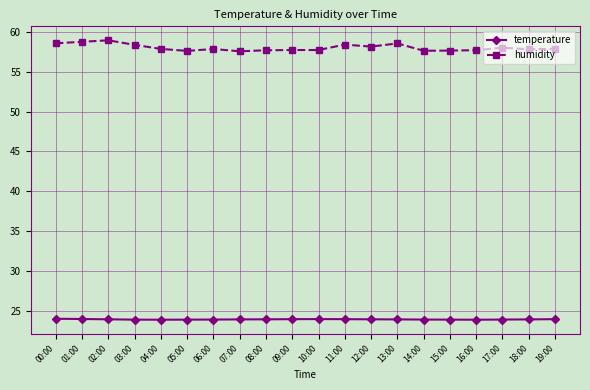

The value of humidity at 03:00 is 58.4. True or false?

True